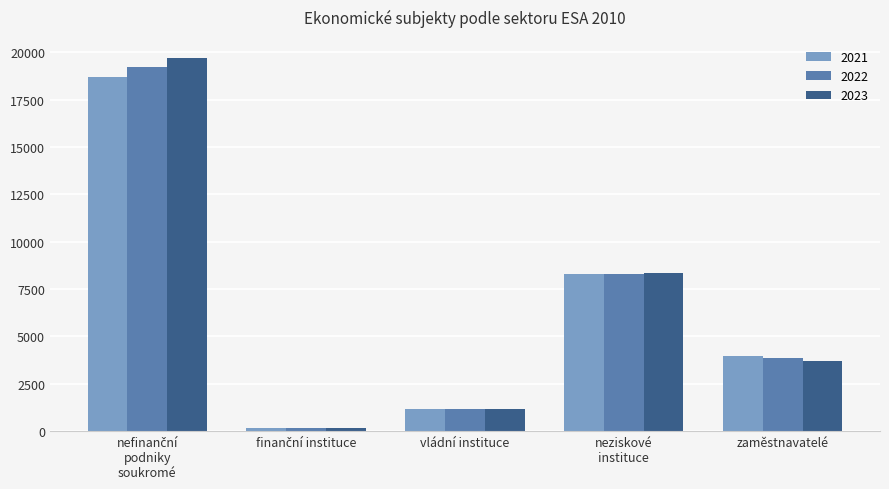

Count the number of data series in this chart.

3